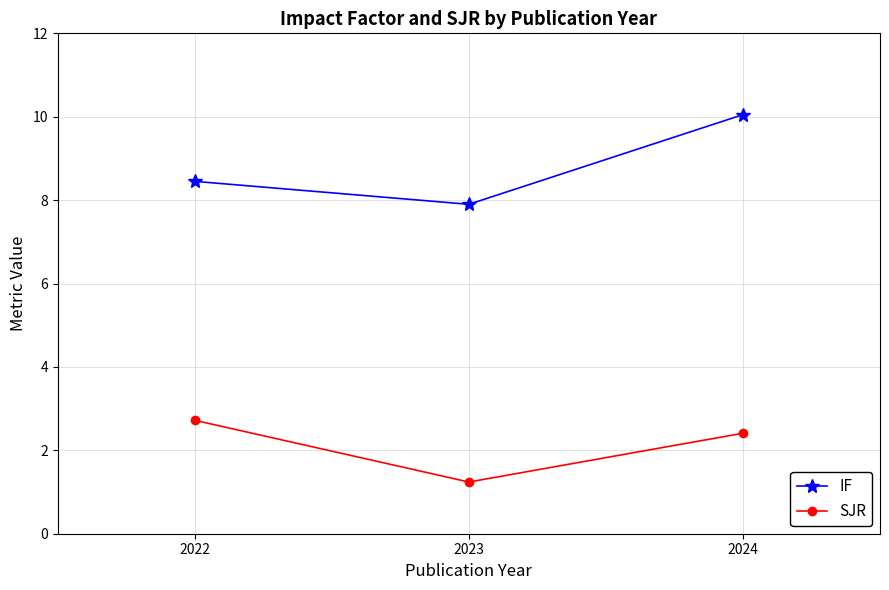

List the series in order of their peak value, highest first.

IF, SJR